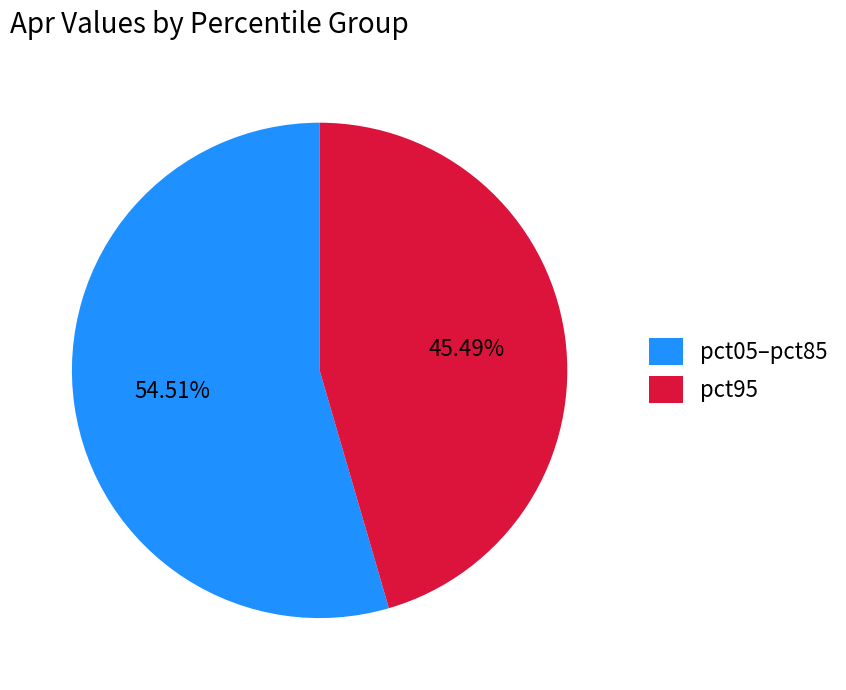

Rank the categories by value from highest to lowest.

pct05–pct85, pct95